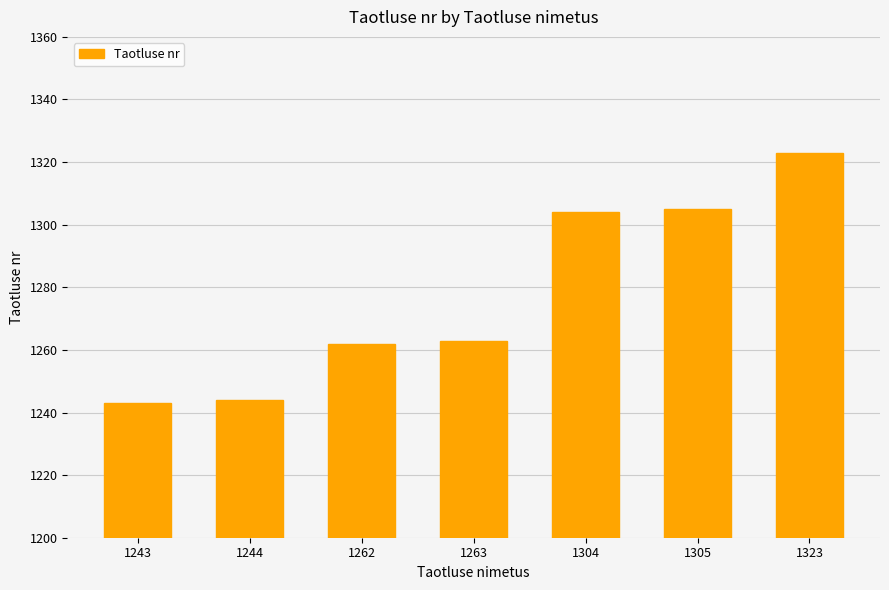

What is the difference between the maximum and minimum values?

80